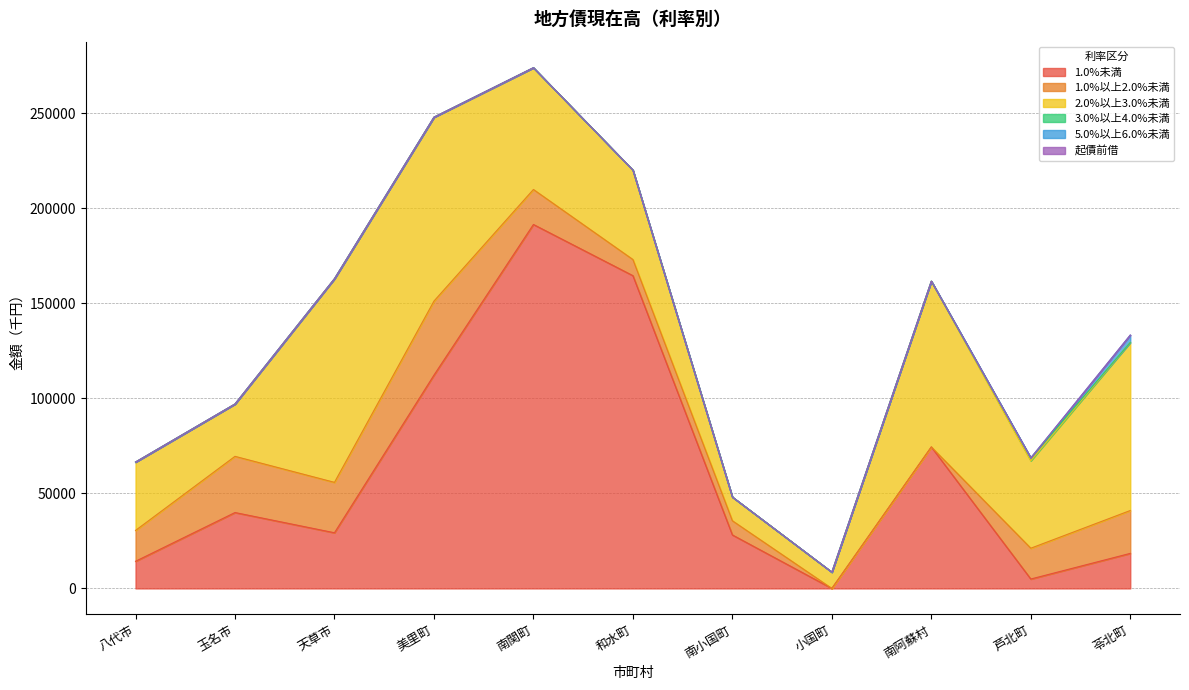

What value does the 2.0%以上3.0%未満 series have at 苓北町, to the nearest 10?

88450